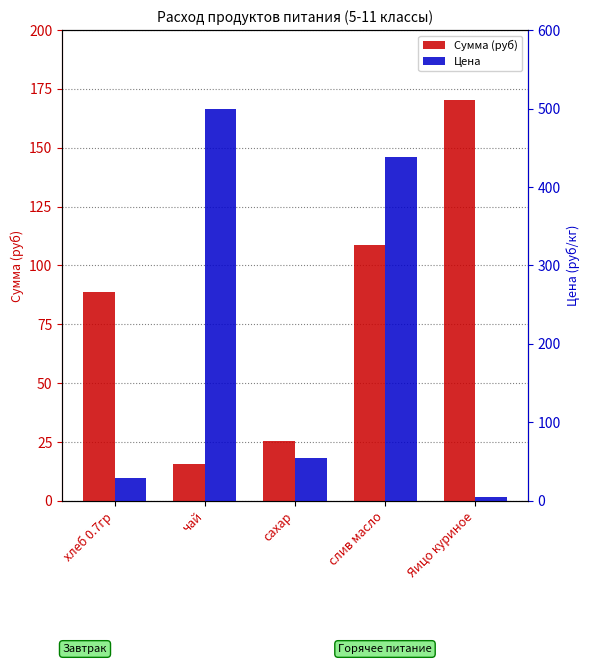

Is it true that Цена equals 45.3 at хлеб 0.7гр?

False